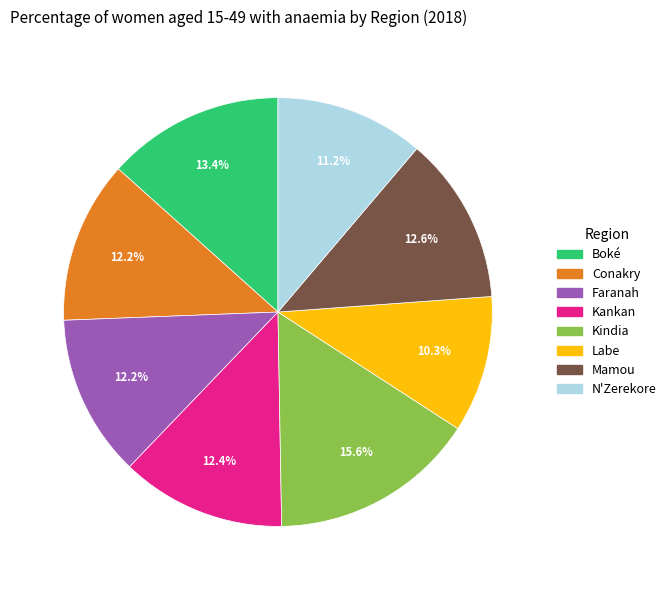

To the nearest percent, what portion does Conakry represent?

12%